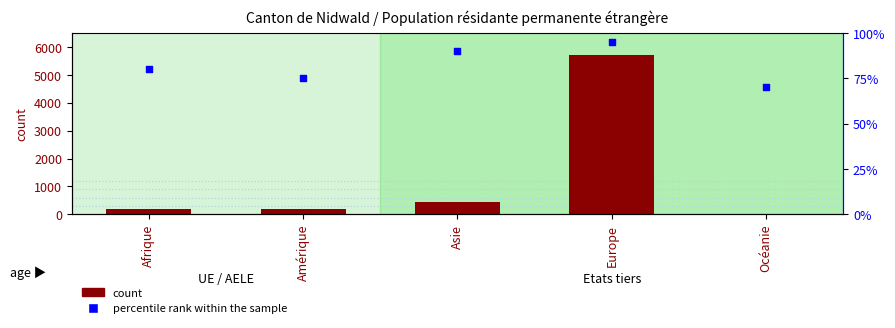

Which series has the largest Y range (max minus min)?

count